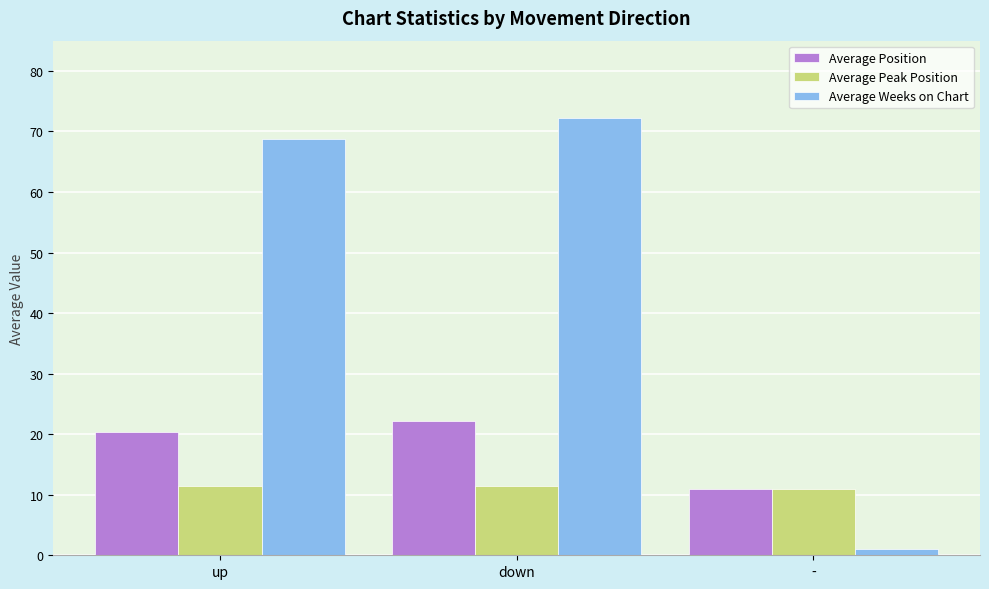

Reading right to left, what are all the values shown in this chart?

Average Position: 11.0	22.2	20.4
Average Peak Position: 11.0	11.5	11.5
Average Weeks on Chart: 1.0	72.2	68.7